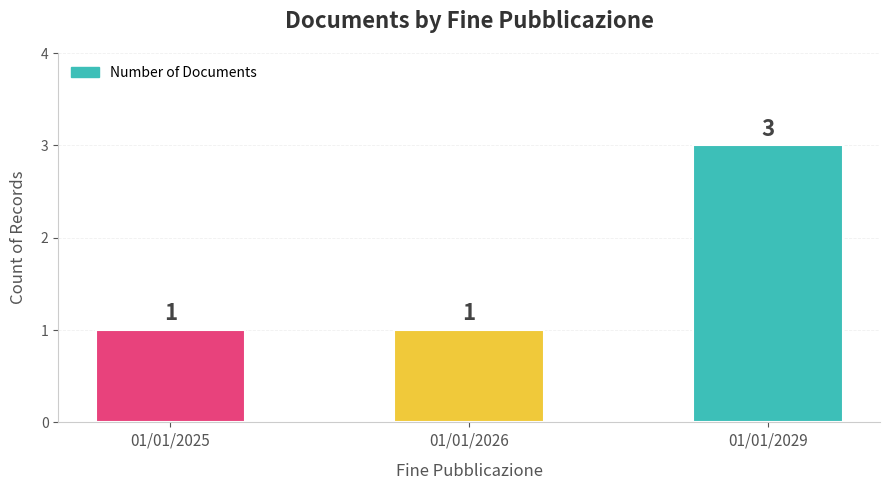

True or false: the data shows 0 at 01/01/2026.

False